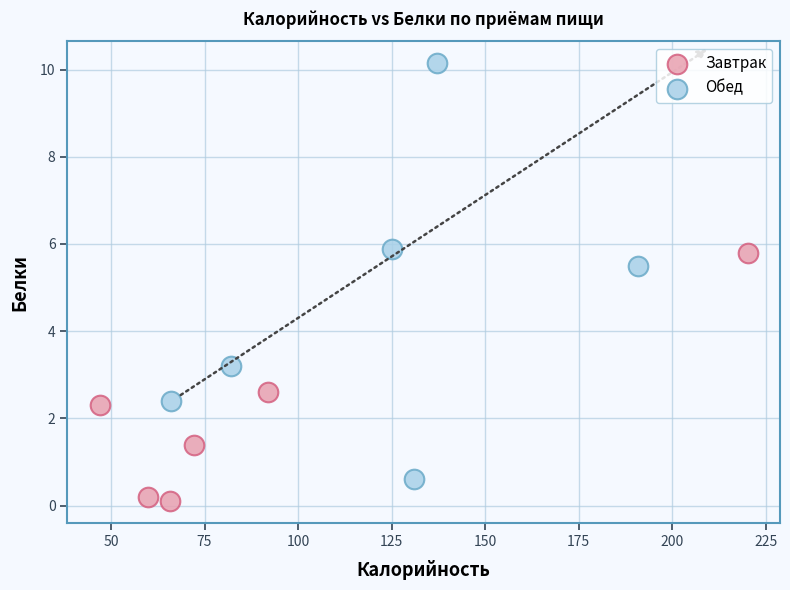

Which series has the widest spread of Y values?

Обед